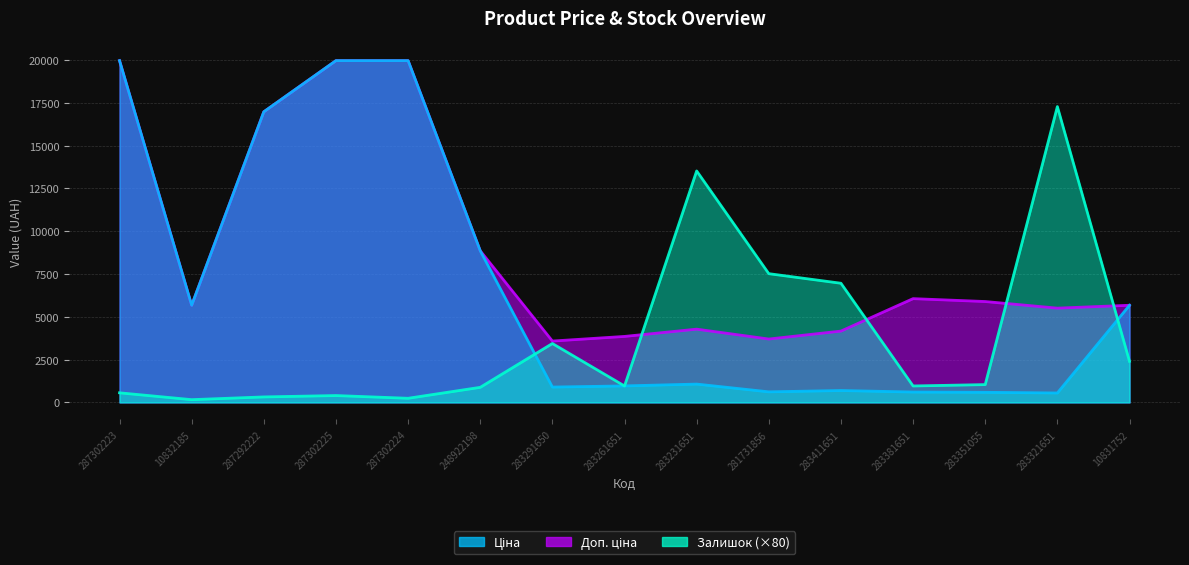

Reading right to left, extract all data points from this chart.

Ціна: 10831752=5673.8	283321651=550.6	283351055=589.2	283381651=606.1	283411651=694.3	281731856=617.0	283231651=1069.8	283261651=963.5	283291650=895.9	248922198=8856.7	287302224=19964.2	287302225=19964.2	287292222=16976.3	10832185=5673.8	287302223=19964.2
Доп. ціна: 10831752=5673.8	283321651=5505.8	283351055=5892.2	283381651=6061.2	283411651=4165.6	281731856=3701.9	283231651=4279.1	283261651=3854.0	283291650=3583.6	248922198=8856.7	287302224=19964.2	287302225=19964.2	287292222=16976.3	10832185=5673.8	287302223=19964.2
Залишок: 10831752=2400.0	283321651=17280.0	283351055=1040.0	283381651=960.0	283411651=6960.0	281731856=7520.0	283231651=13520.0	283261651=960.0	283291650=3440.0	248922198=880.0	287302224=240.0	287302225=400.0	287292222=320.0	10832185=160.0	287302223=560.0